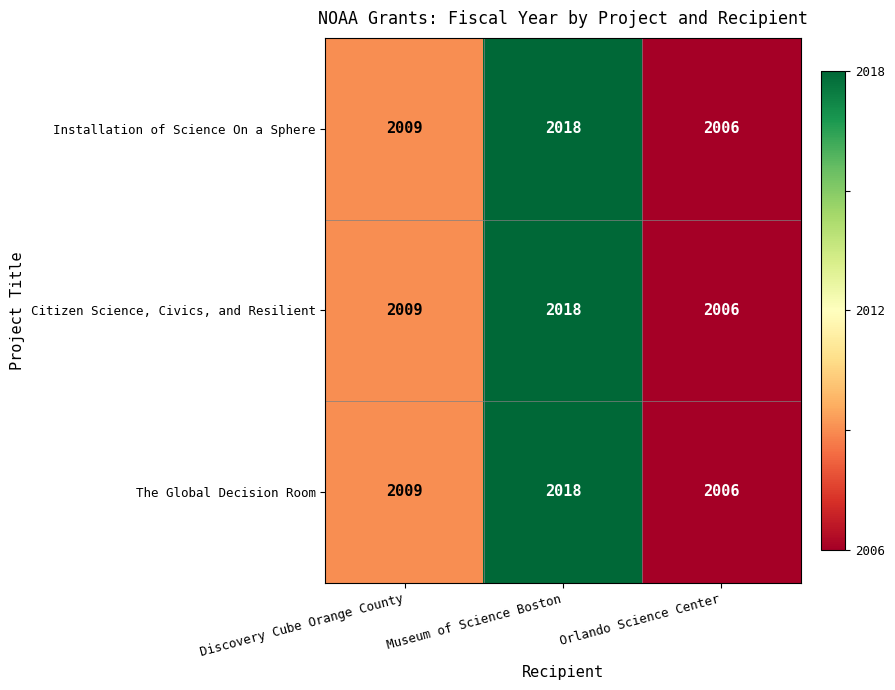

At which category is the sum across all series the highest?

Museum of Science Boston